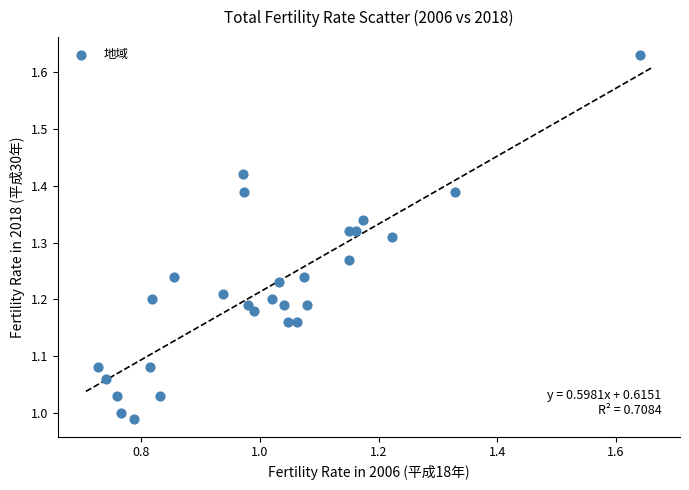

What is the range of Y values (max minus min)?

0.6